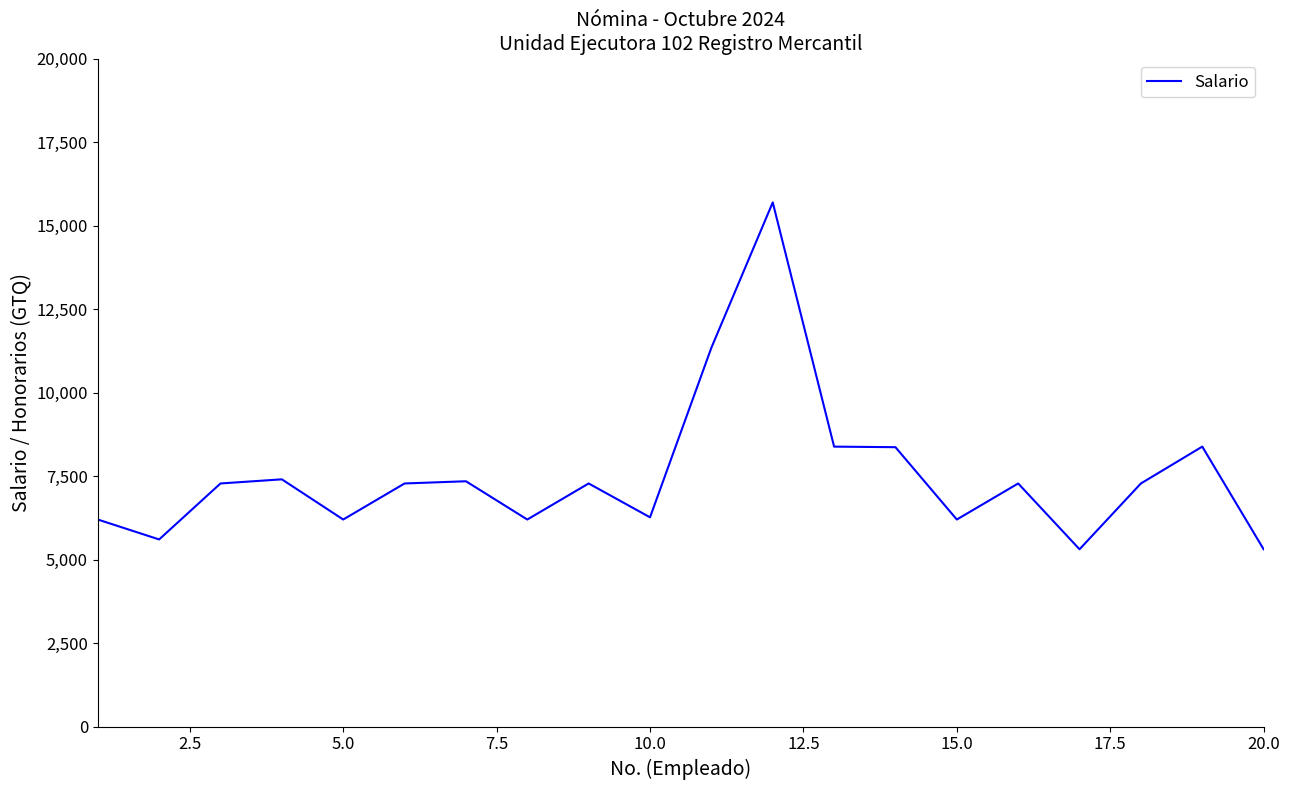

What is the maximum value shown in the chart?

15692.3